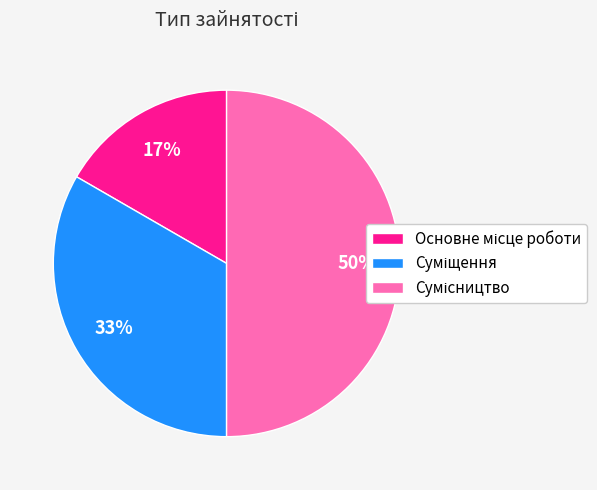

To the nearest percent, what is the average slice percentage?

33%